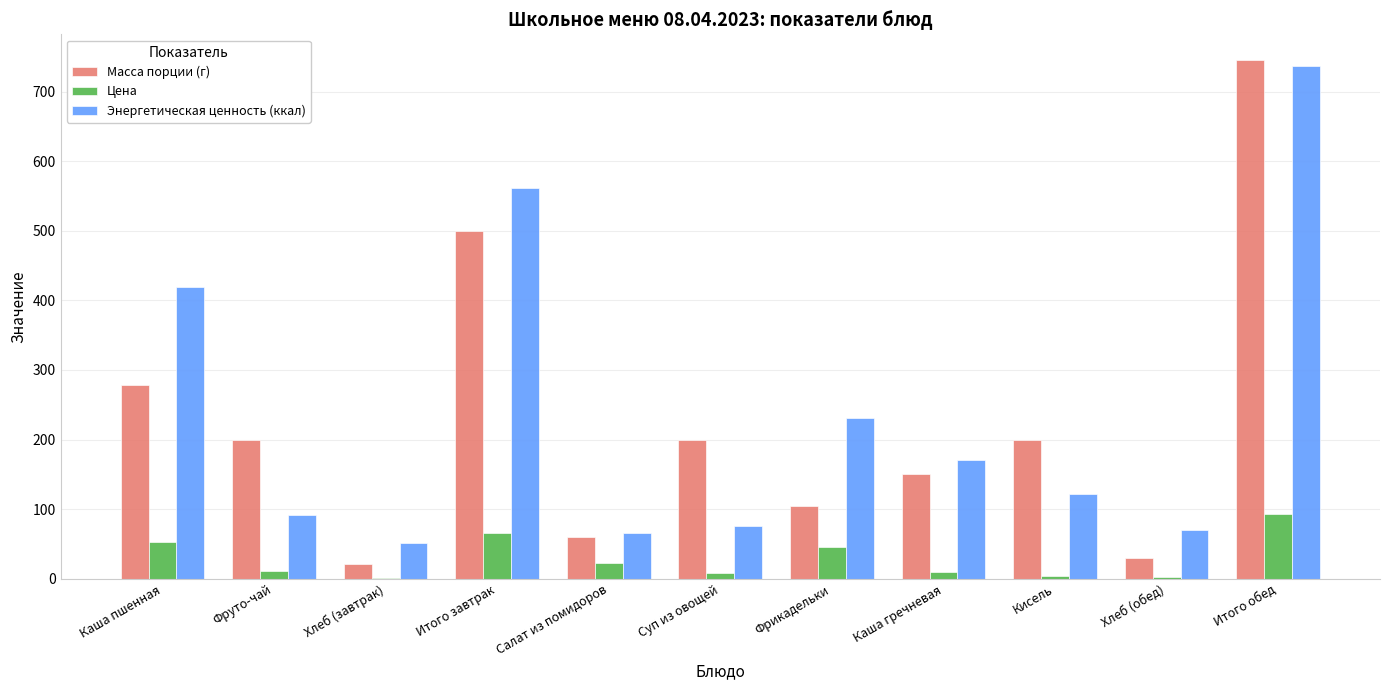

Where does the Цена series first go above 10?

Каша пшенная